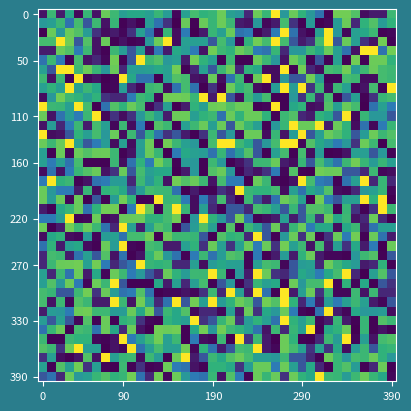

How many distinct data groups are displayed?

40